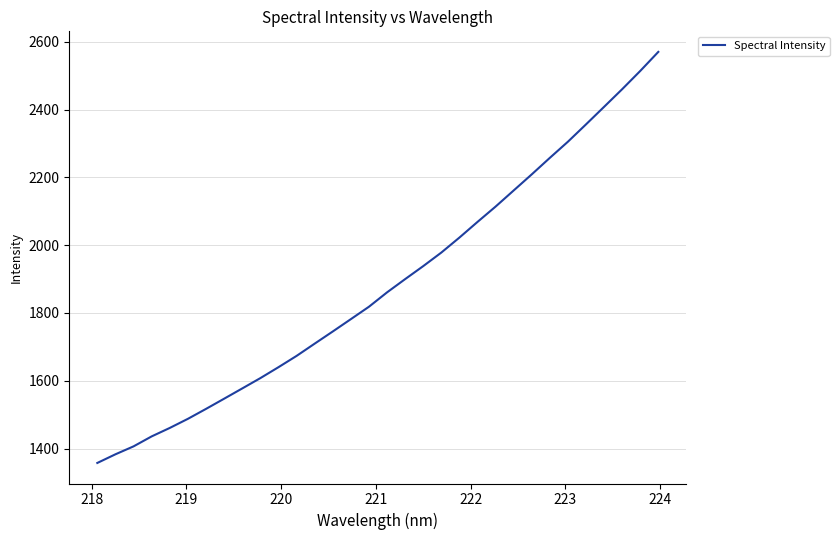

What is the minimum value shown in the chart?

1357.5